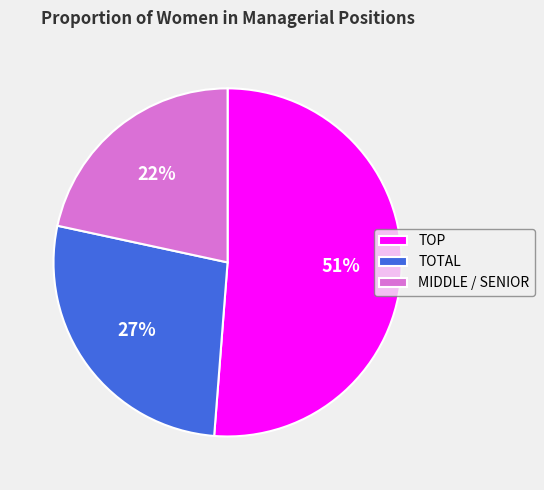

What is the ratio of the value at MIDDLE / SENIOR to the value at TOTAL?

0.8